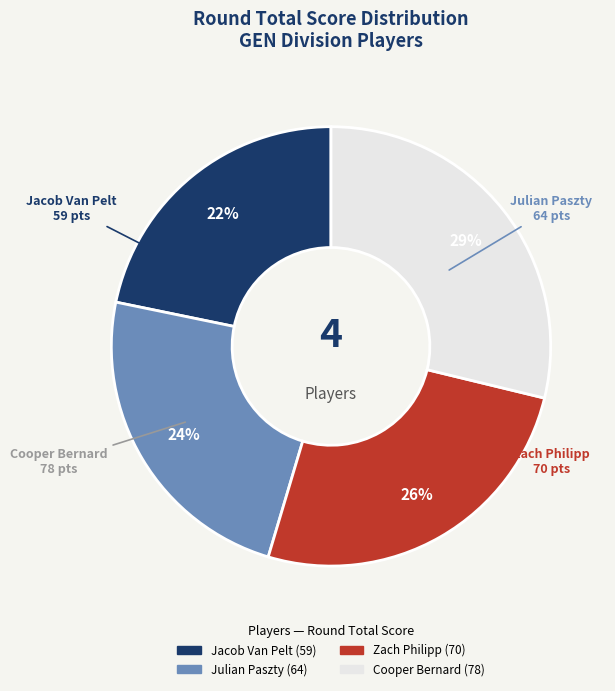

Rank the categories by value from lowest to highest.

Jacob Van Pelt, Julian Paszty, Zach Philipp, Cooper Bernard